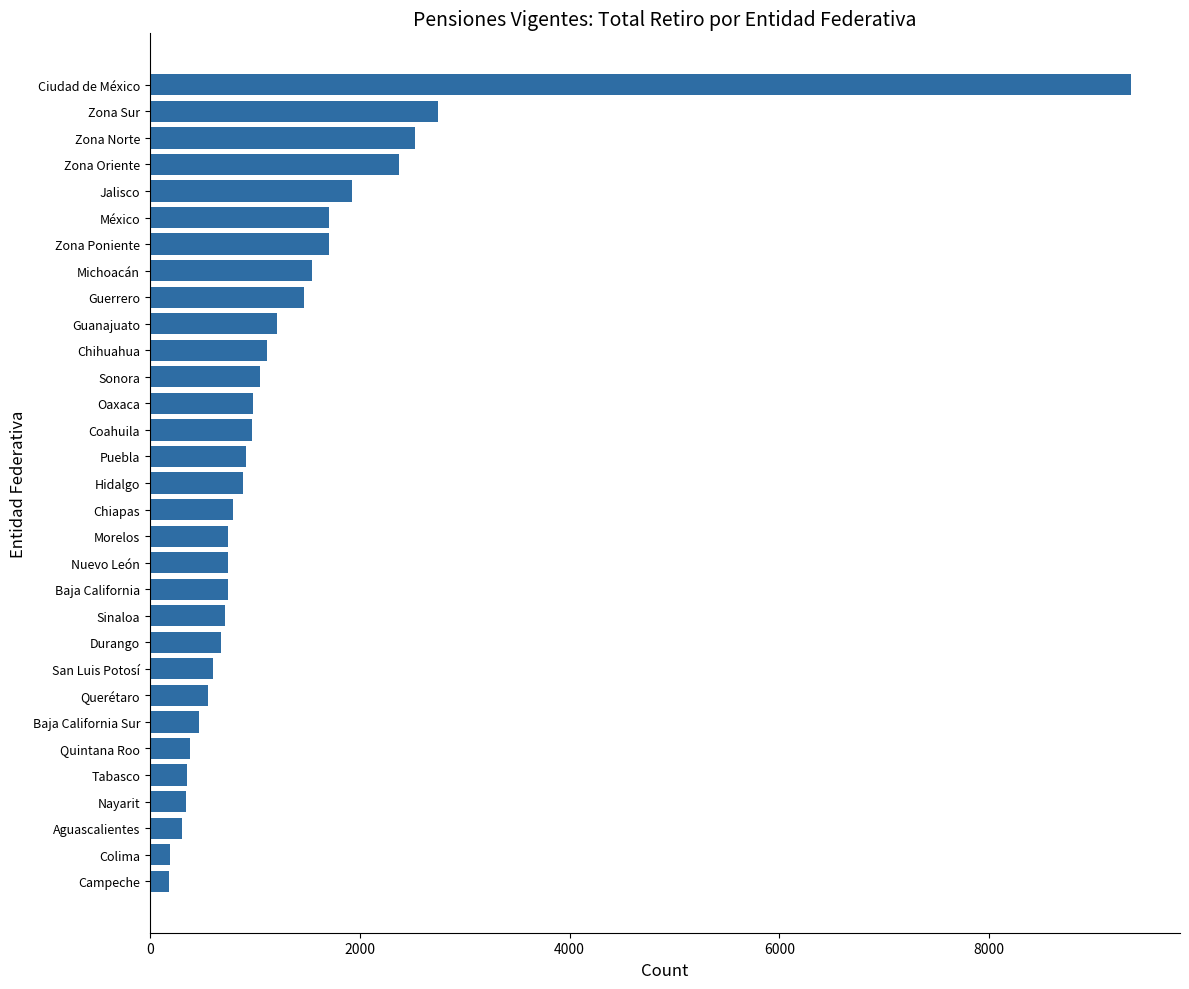

What is the label of the 14th bar from the bottom?

Morelos